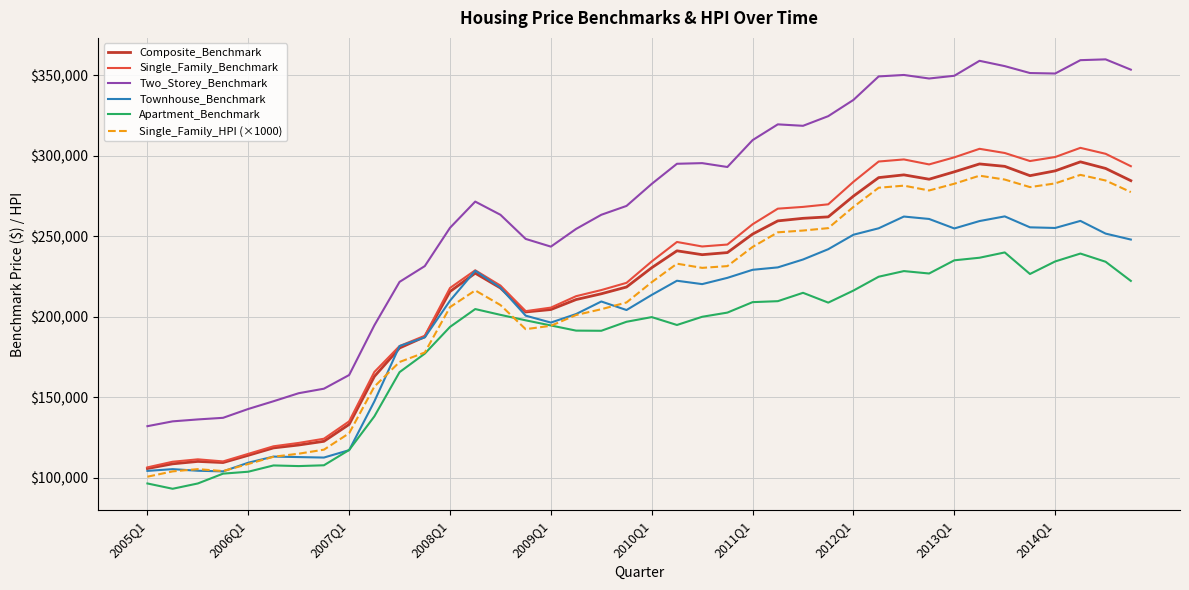

True or false: Two_Storey_Benchmark and Single_Family_HPI (×1000) intersect in this chart.

False